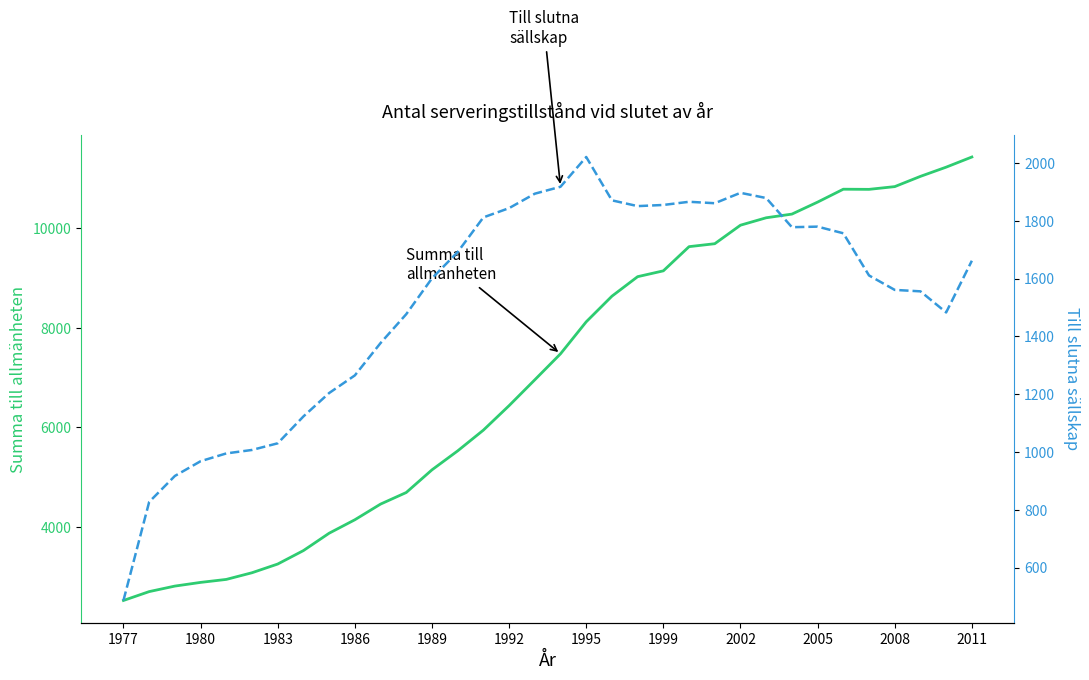

What is the sum of the Till slutna sällskap values at 13 and 2008?

3069